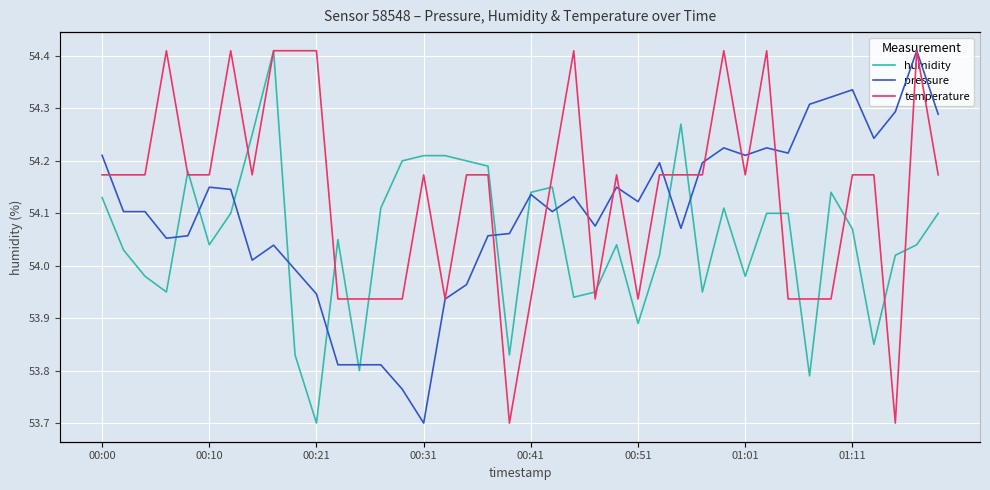

Which series changed the most between 00:51 and 11?

pressure